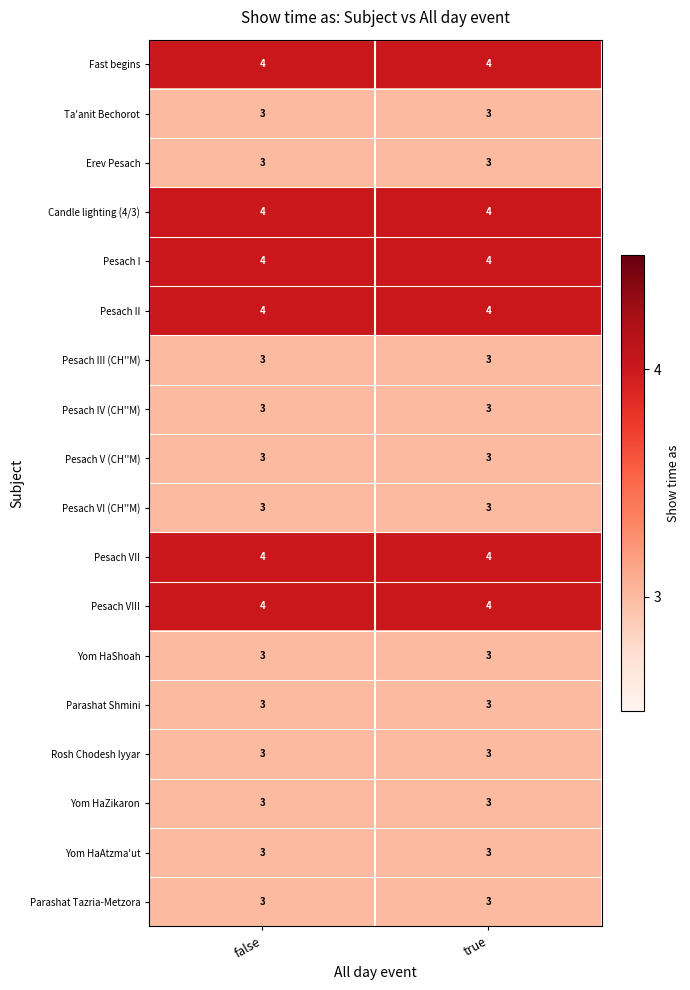

What is the highest value of the Ta'anit Bechorot series?

3